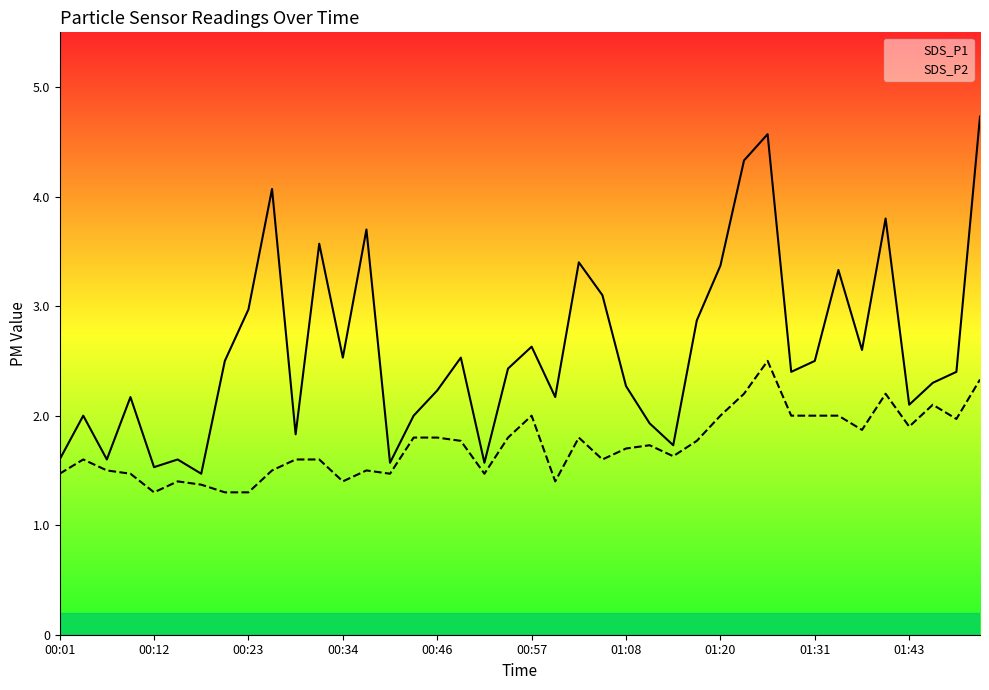

The value of SDS_P1 at 27 is 1.3. True or false?

False